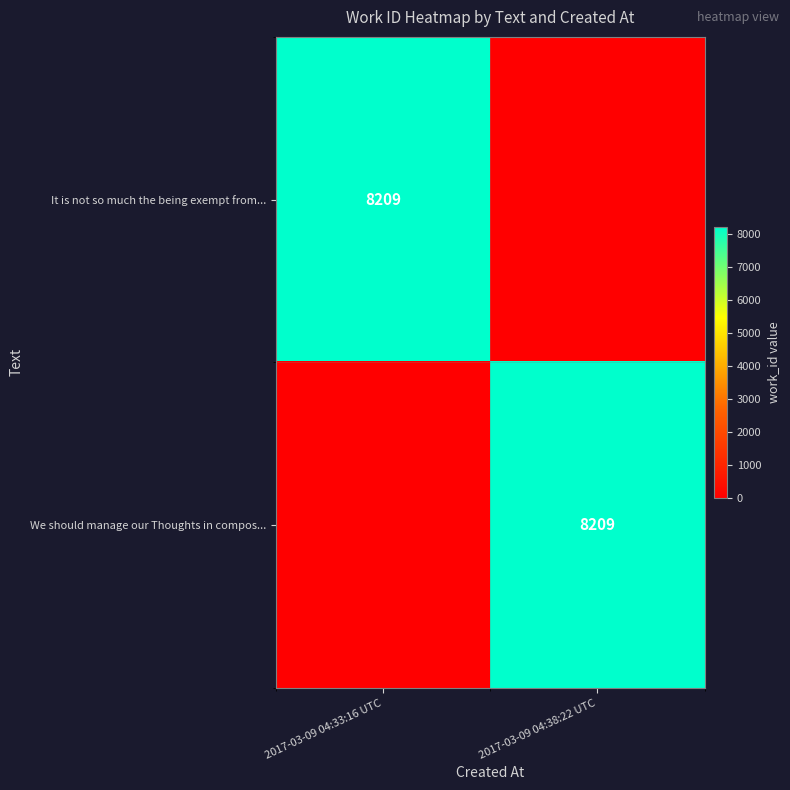

Is it true that It is not so much the being exempt from... equals 8209 at 2017-03-09 04:33:16 UTC?

True